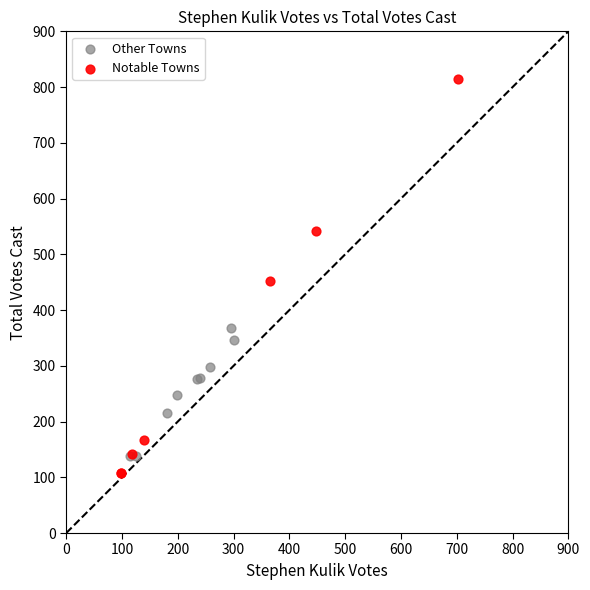

Which series reaches the maximum Y coordinate?

Notable Towns